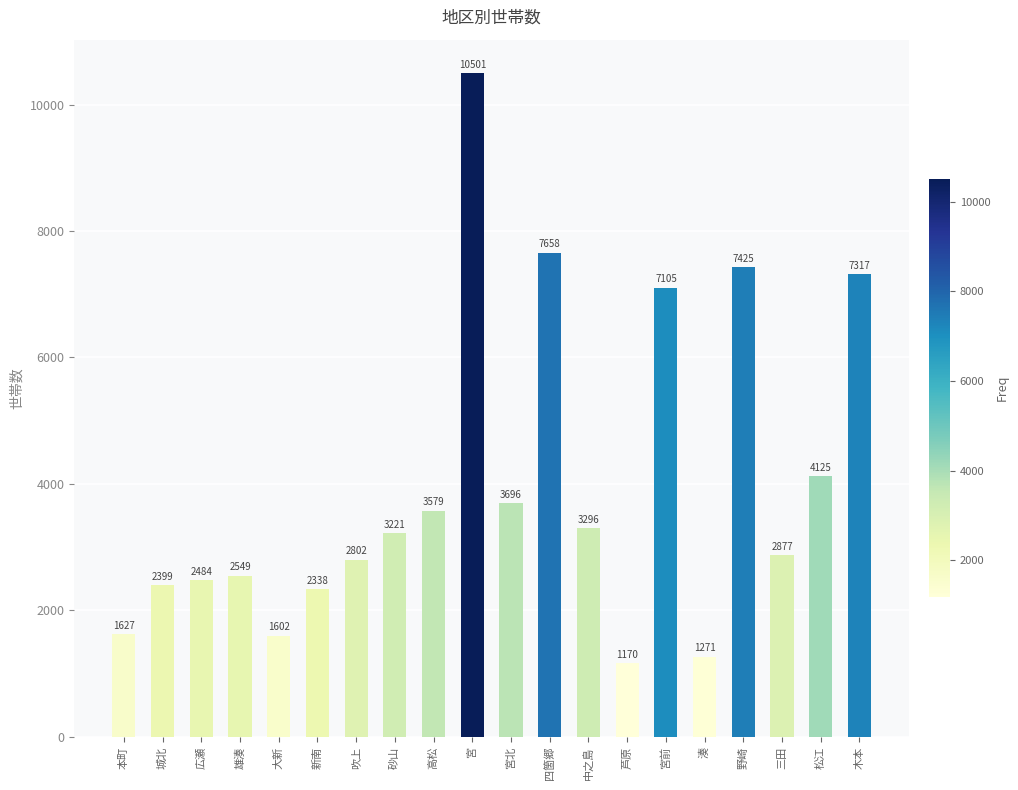

What is the change in value from 広瀬 to 四箇郷?

+5174